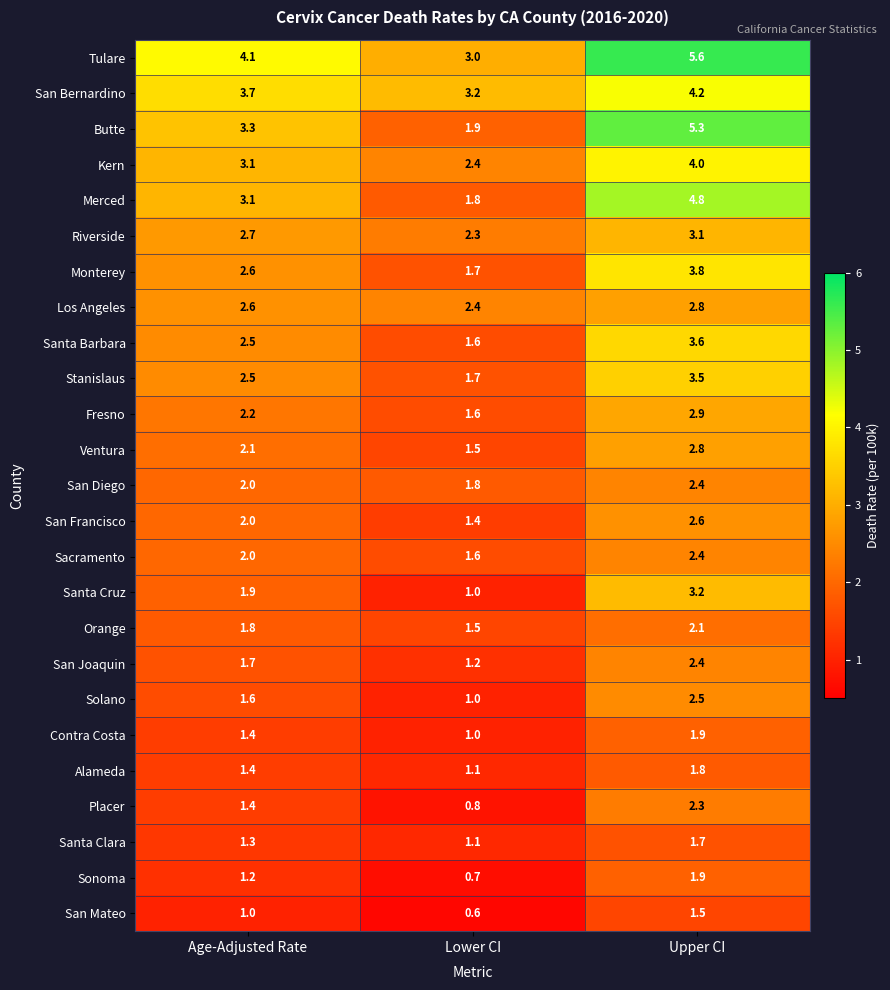

How many categories are shown in the chart?

3